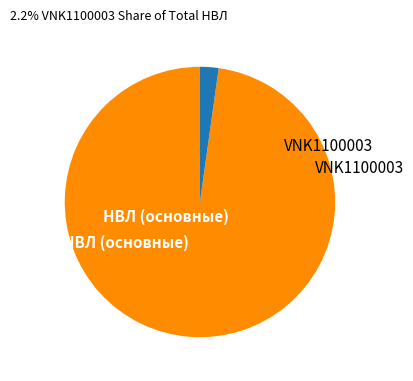

How many slices are in this pie chart?

2